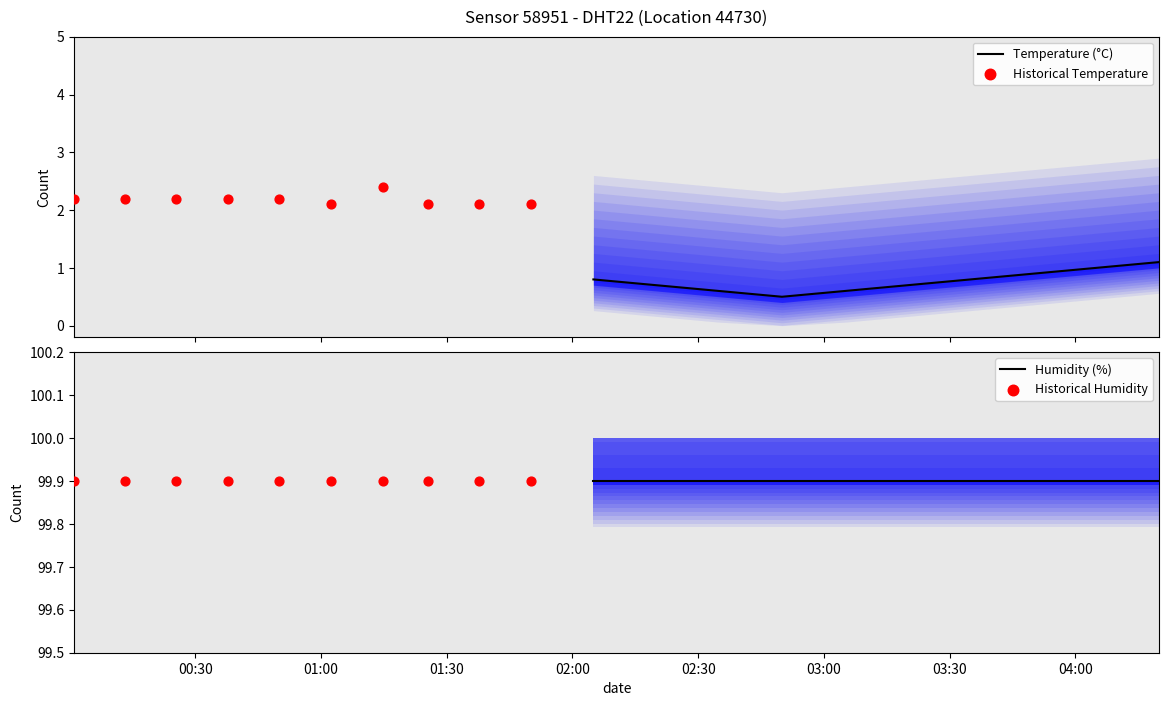

Which series reaches the maximum Y coordinate?

Humidity (%)